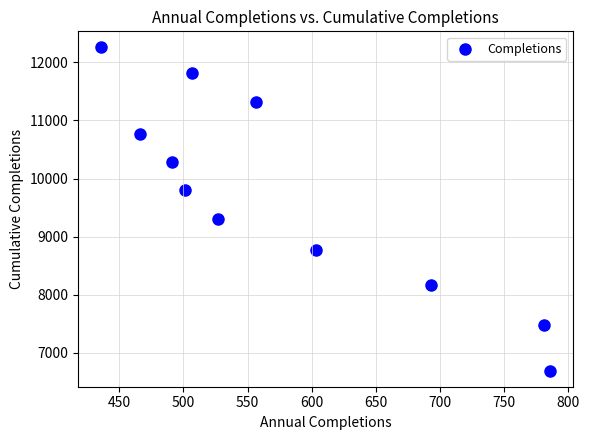

What is the average Y value?

9695.8